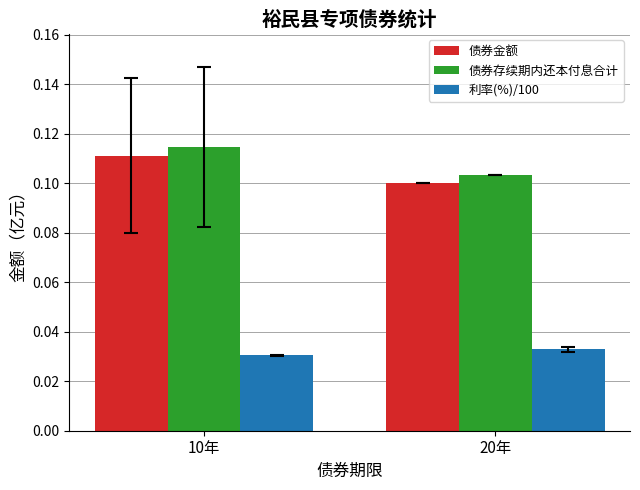

Which series changed the most between 10年 and 20年?

债券存续期内还本付息合计